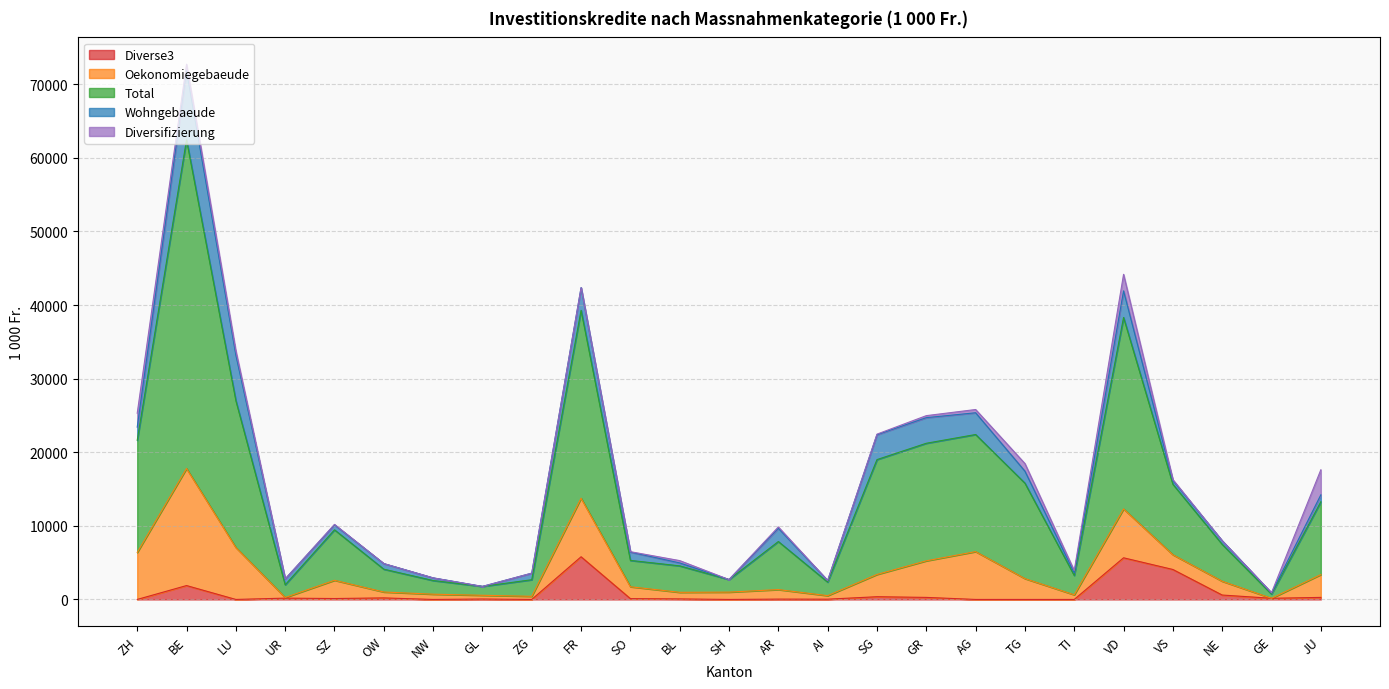

How many lines are shown in the chart?

5